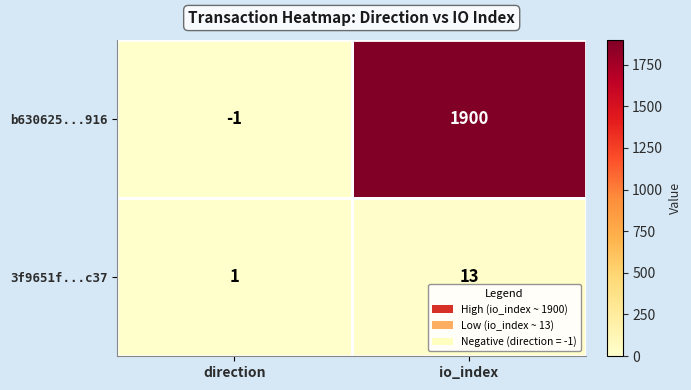

How many series are shown in this chart?

2